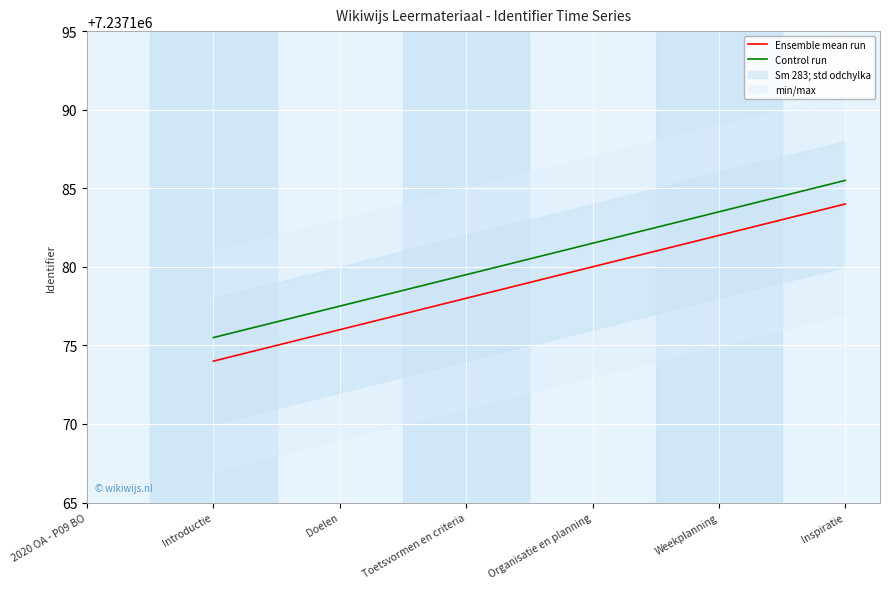

At which category does the chart reach its peak across all series?

Inspiratie